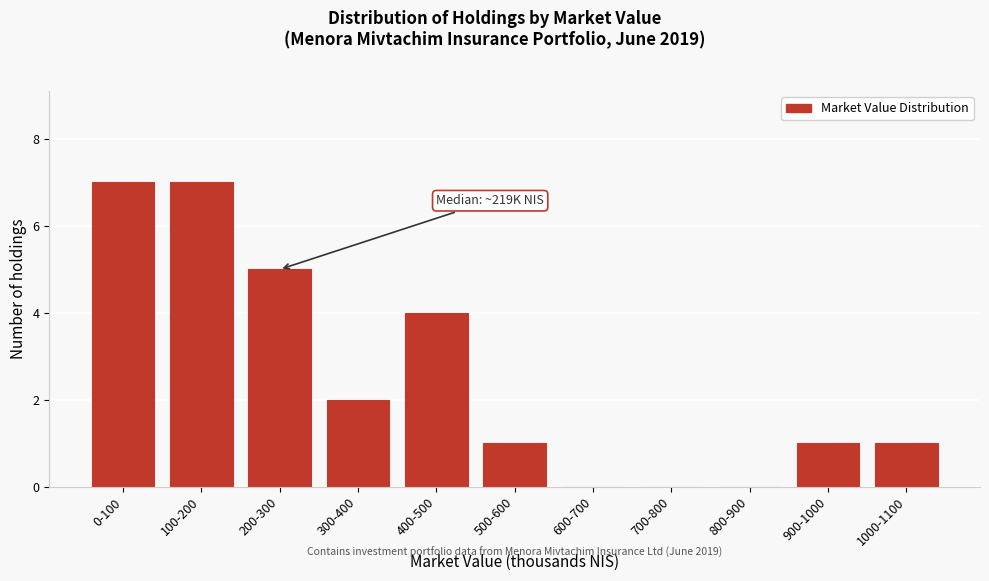

Reading left to right, transcribe all the data shown in this chart.

0-100=7	100-200=7	200-300=5	300-400=2	400-500=4	500-600=1	600-700=0	700-800=0	800-900=0	900-1000=1	1000-1100=1